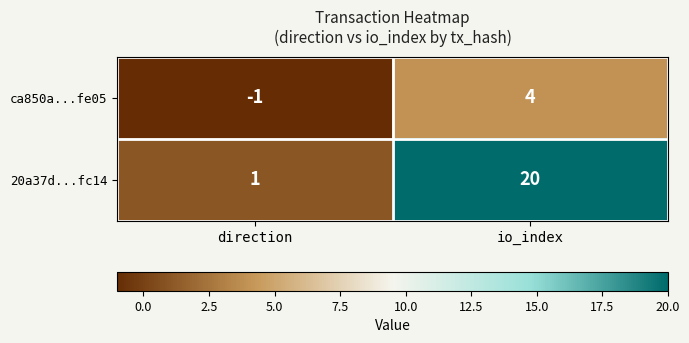

Which category has the lowest value in the ca850a...fe05 series?

direction